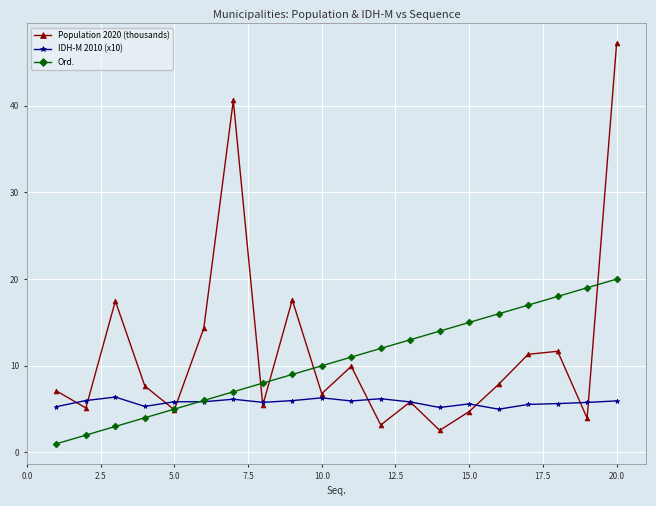

What is the value of the IDH-M 2010 (x10) point at the 8th from the left?

5.8